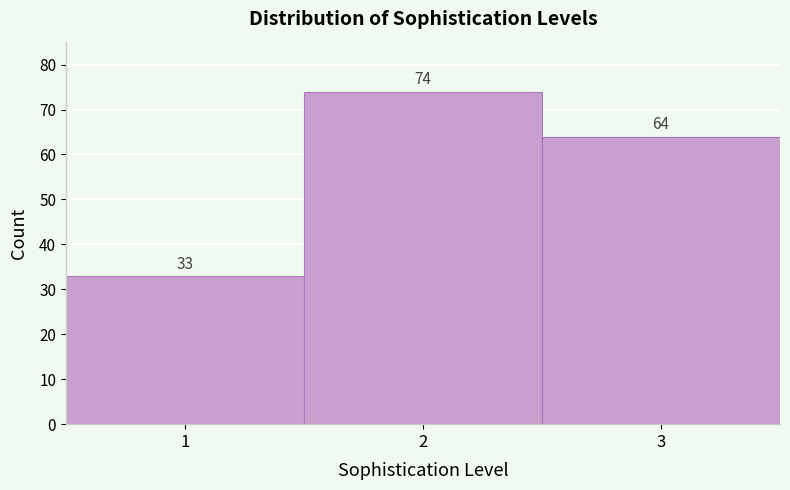

Reading right to left, what are all the values shown in this chart?

3=64	2=74	1=33